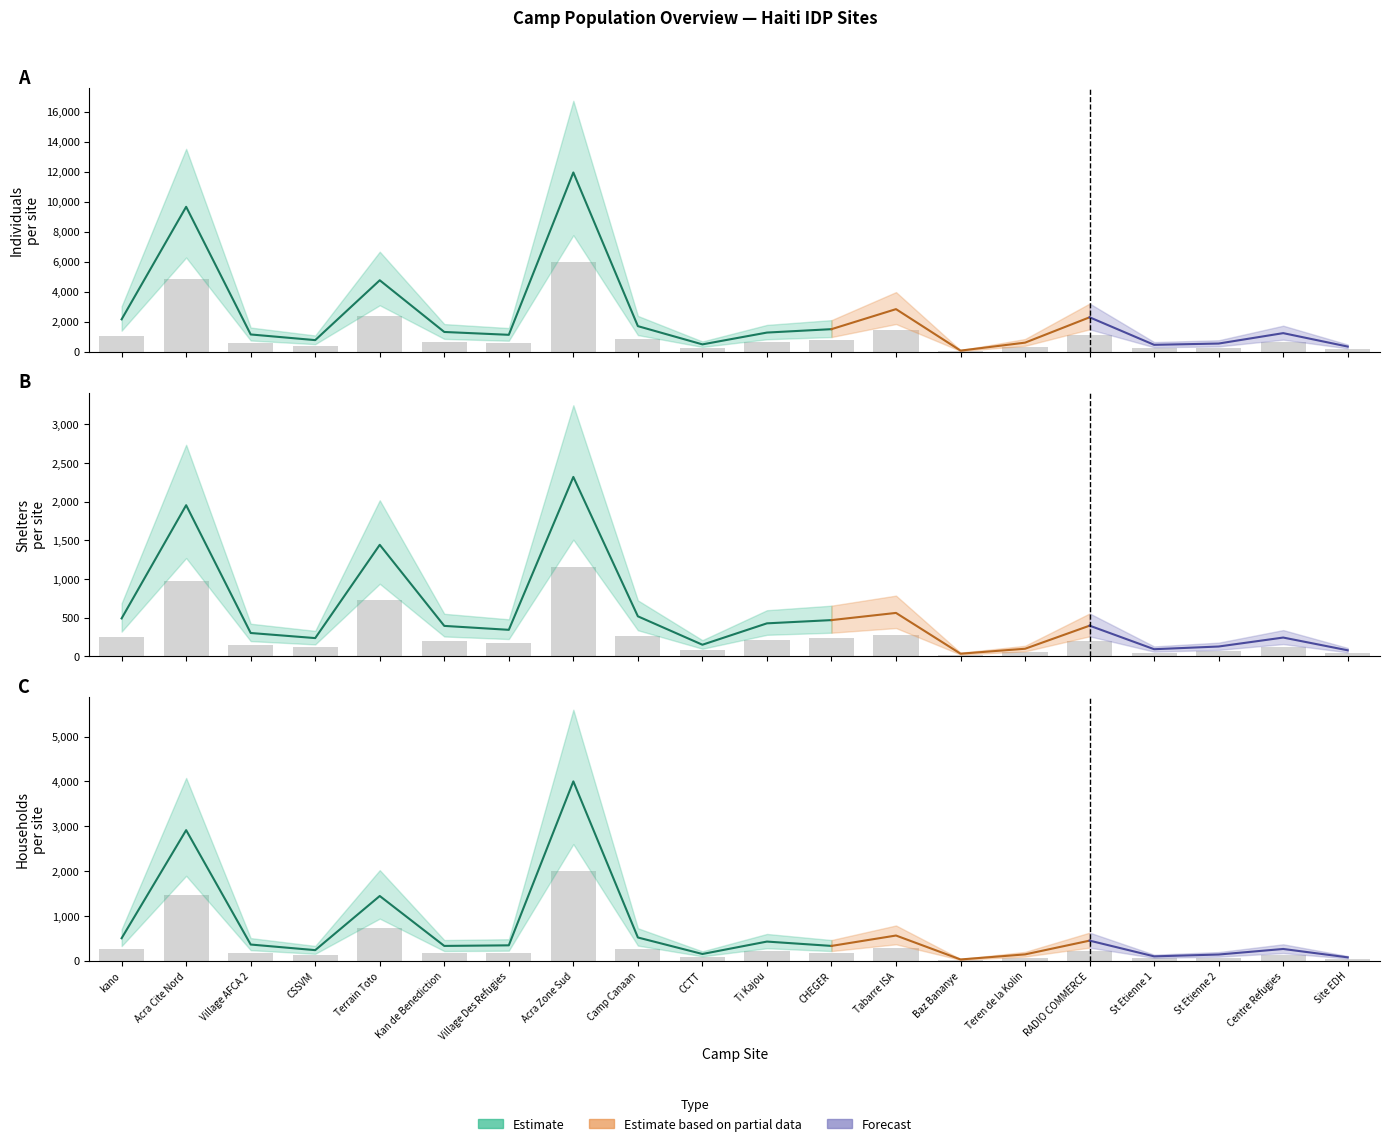

Is the value of Individuals at Teren de la Kolin greater than the value of Households at Village Des Refugies?

Yes